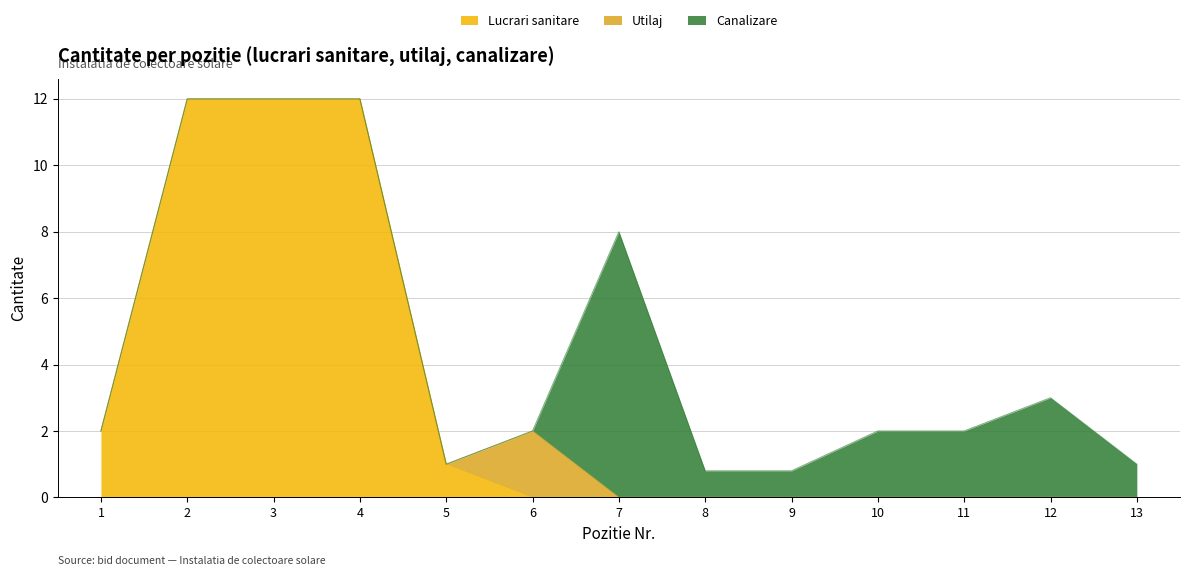

Reading right to left, extract all data points from this chart.

Lucrari sanitare: 0.0	0.0	0.0	0.0	0.0	0.0	0.0	0.0	1.0	12.0	12.0	12.0	2.0
Utilaj: 0.0	0.0	0.0	0.0	0.0	0.0	0.0	2.0	0.0	0.0	0.0	0.0	0.0
Canalizare: 1.0	3.0	2.0	2.0	0.8	0.8	8.0	0.0	0.0	0.0	0.0	0.0	0.0